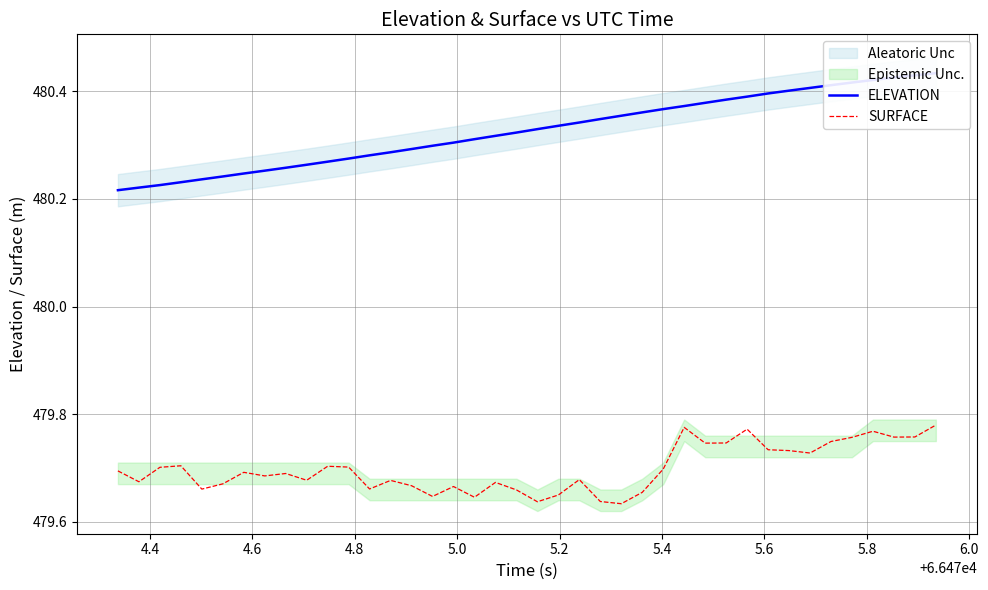

True or false: ELEVATION has more than 0 interior local peaks.

False